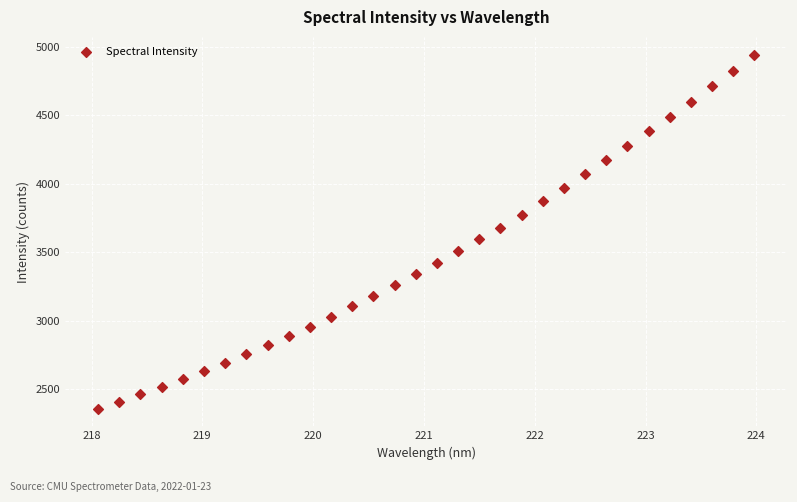

What is the range of Y values (max minus min)?

2582.7